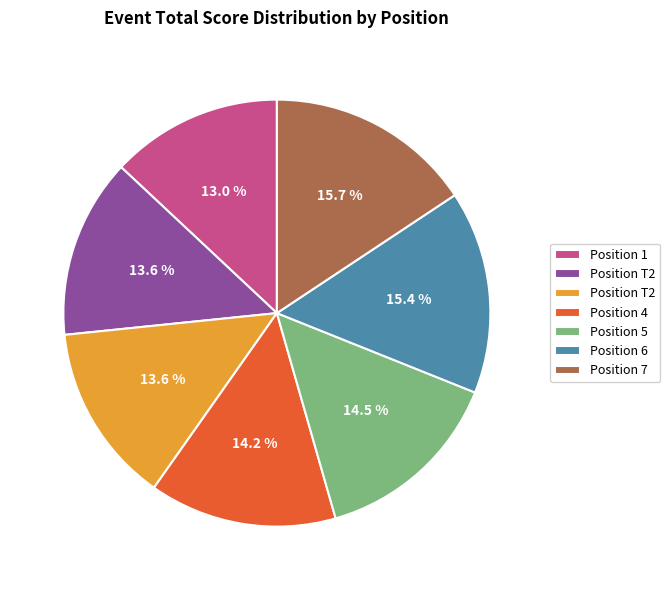

Count the number of slices in the pie.

7